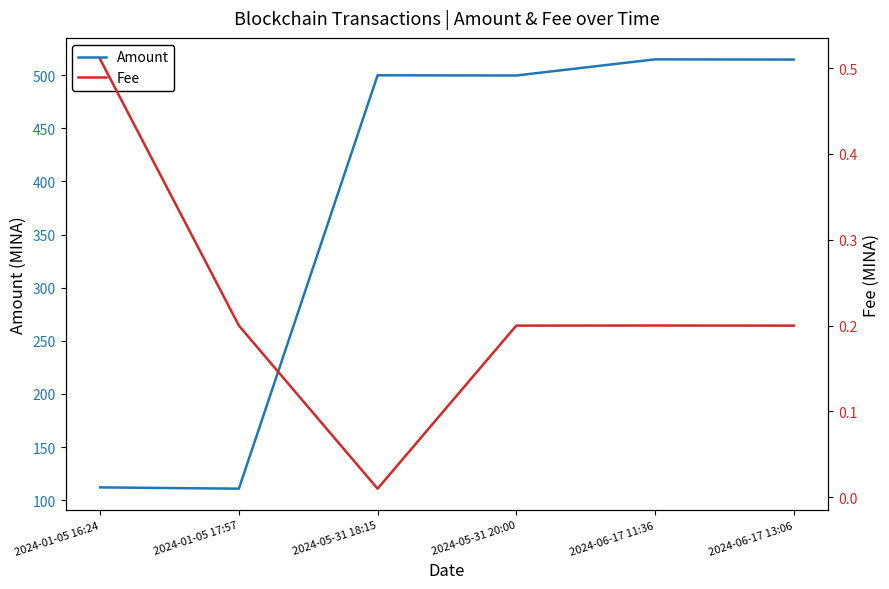

What is the value of the Amount point at the 4th from the left?

499.8